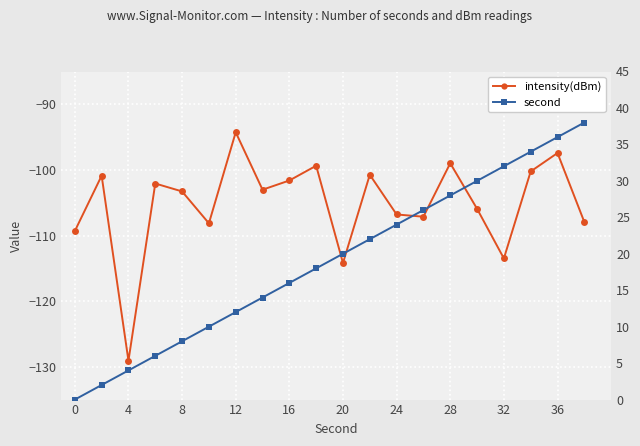

Rank the series by their maximum value, from highest to lowest.

second, intensity(dBm)